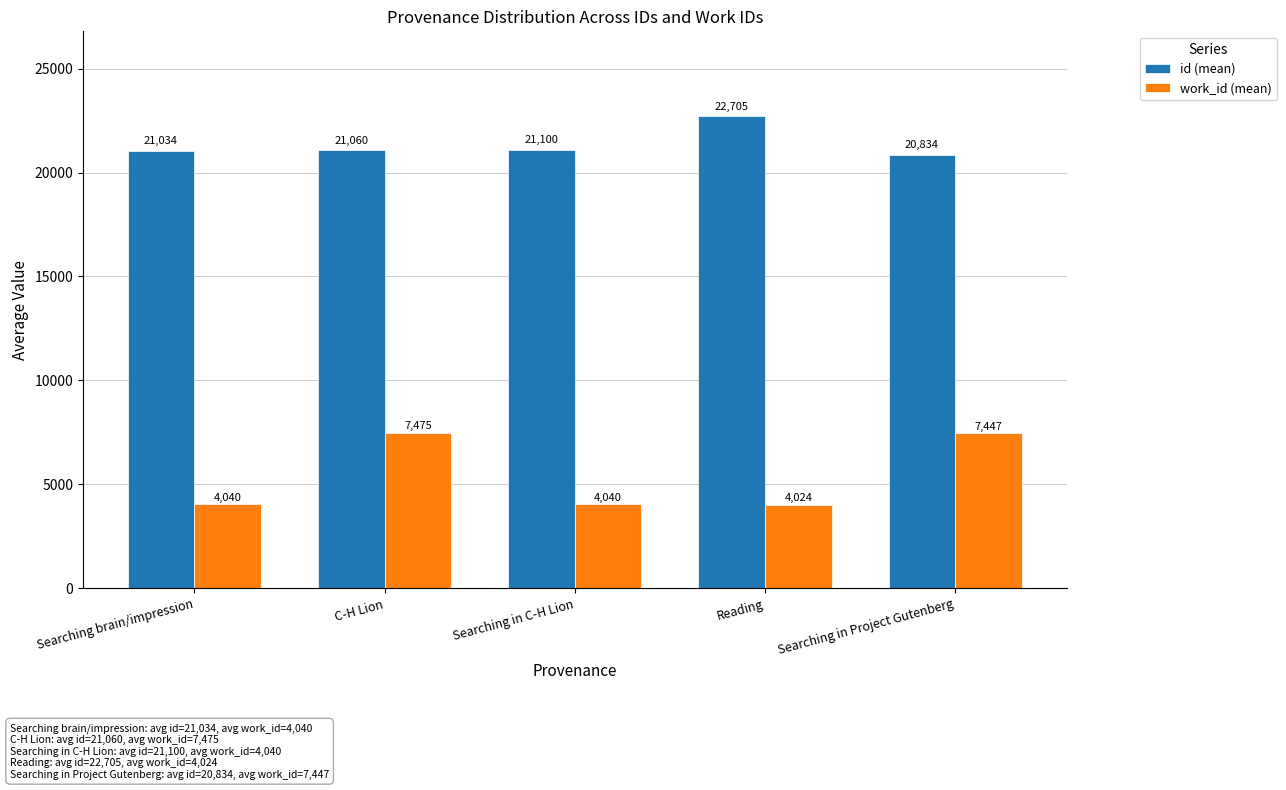

At which category is the sum across all series the highest?

C-H Lion